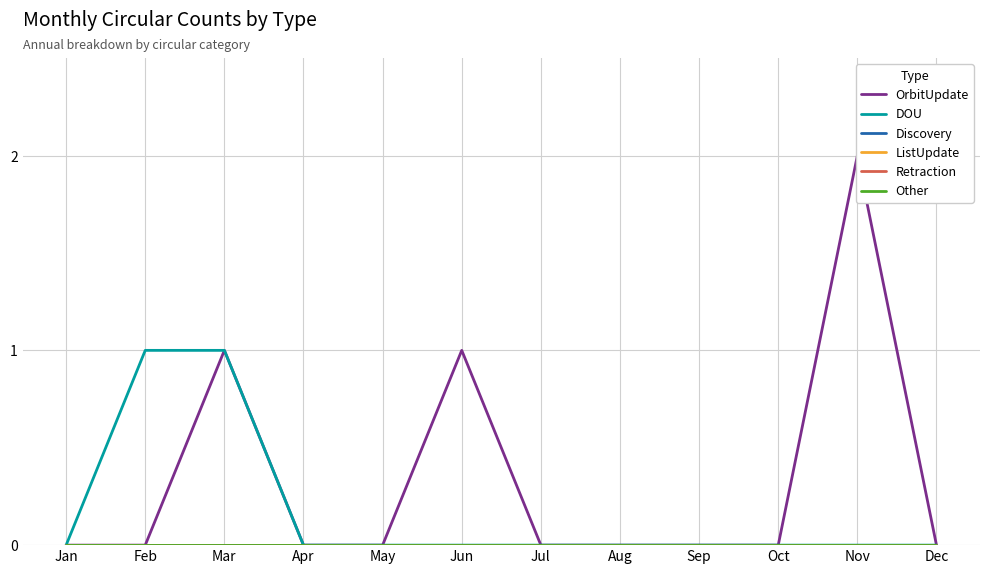

Rank the series at Jun from lowest to highest value.

DOU, Discovery, ListUpdate, Retraction, Other, OrbitUpdate